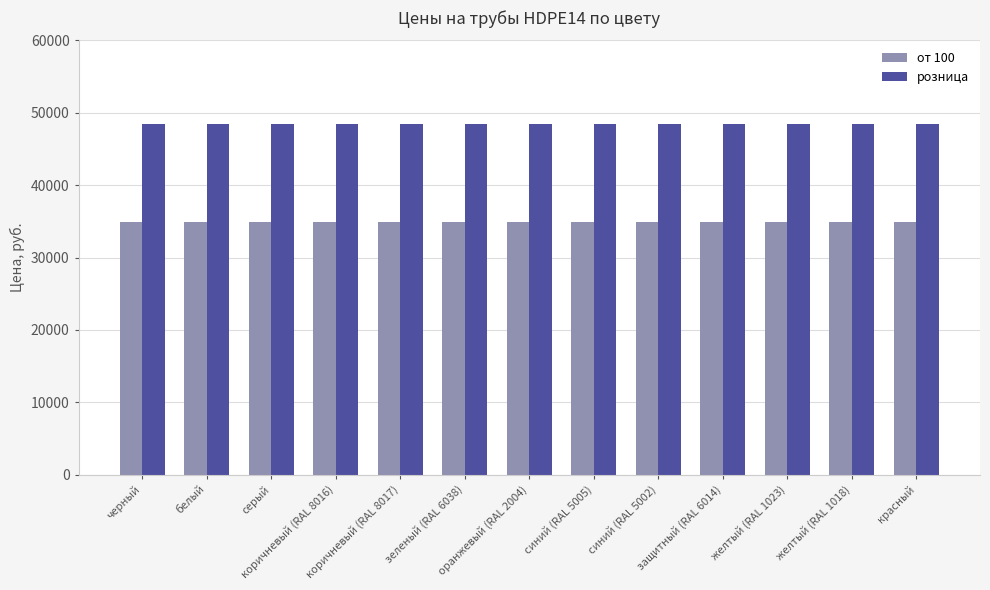

What are all the series names shown in the legend?

от 100, розница